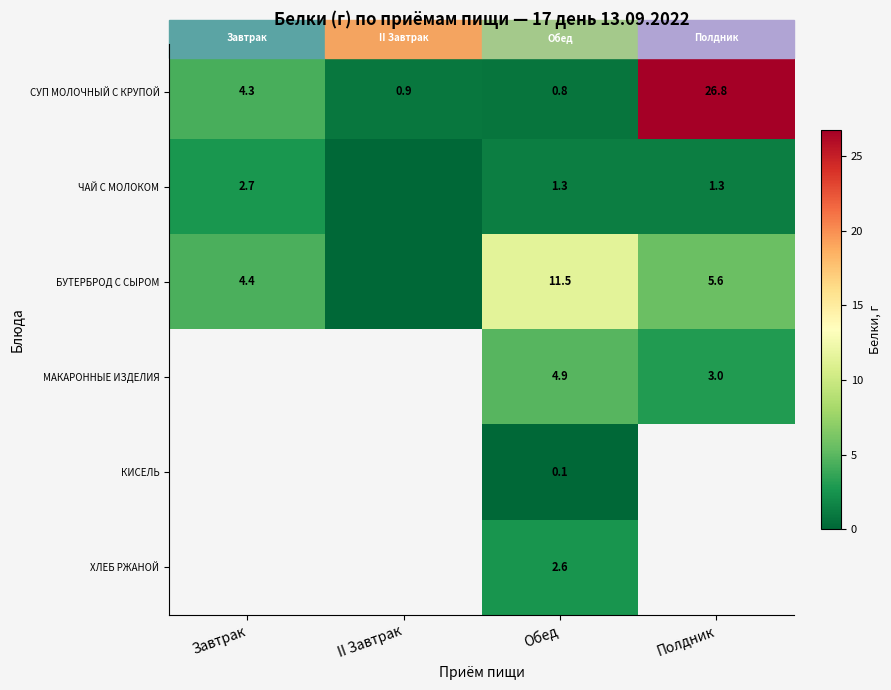

List the labels in order of СУП МОЛОЧНЫЙ С КРУПОЙ value, smallest first.

Обед, II Завтрак, Завтрак, Полдник